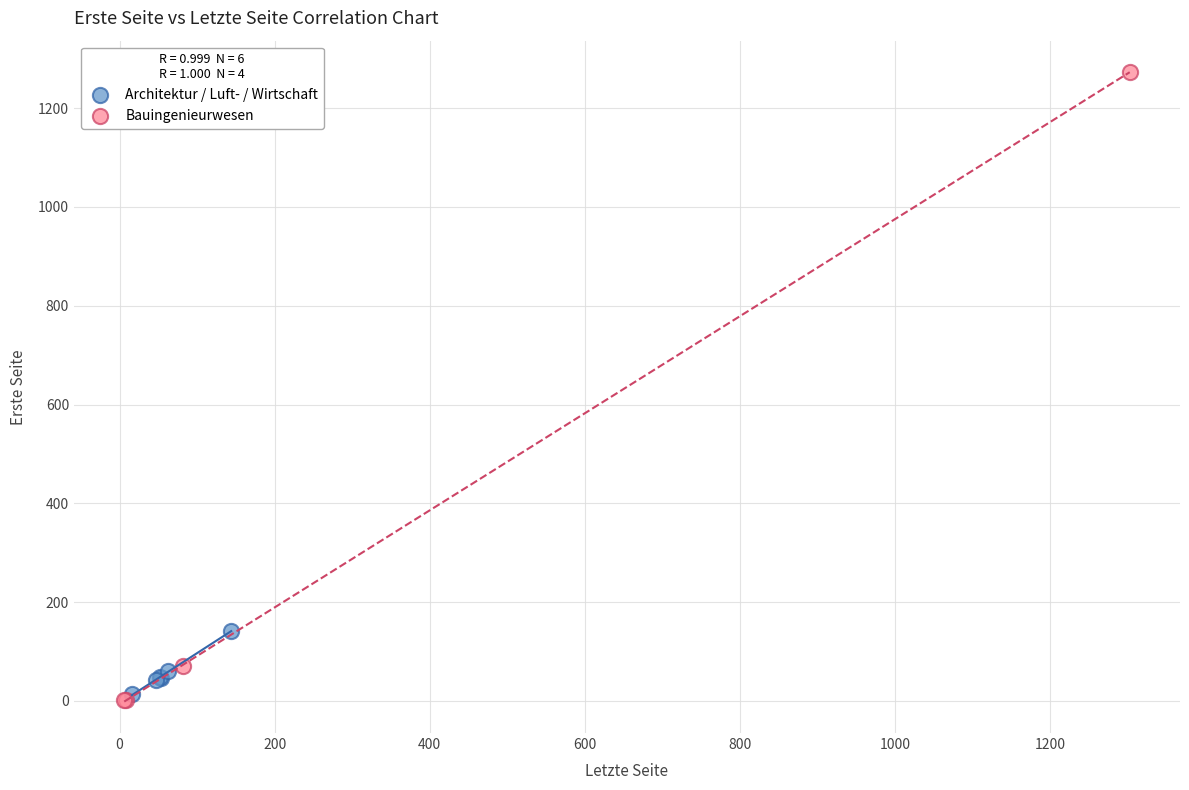

Which series has the widest spread of Y values?

Bauingenieurwesen